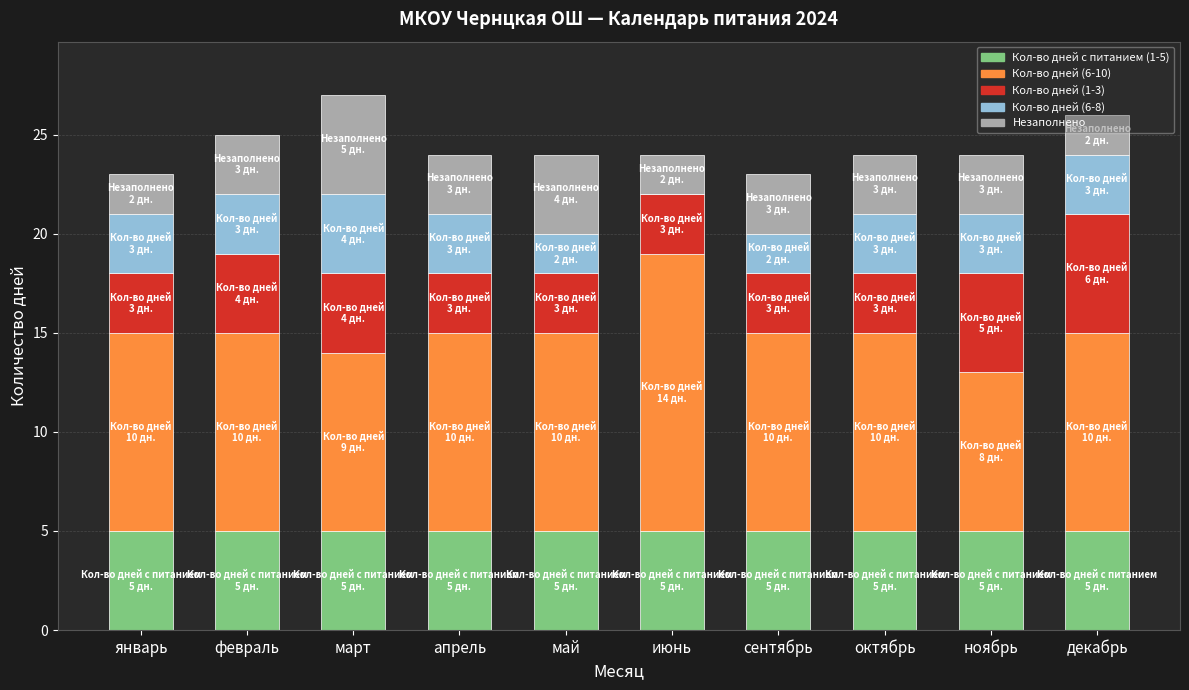

How many data points does each series have?

10